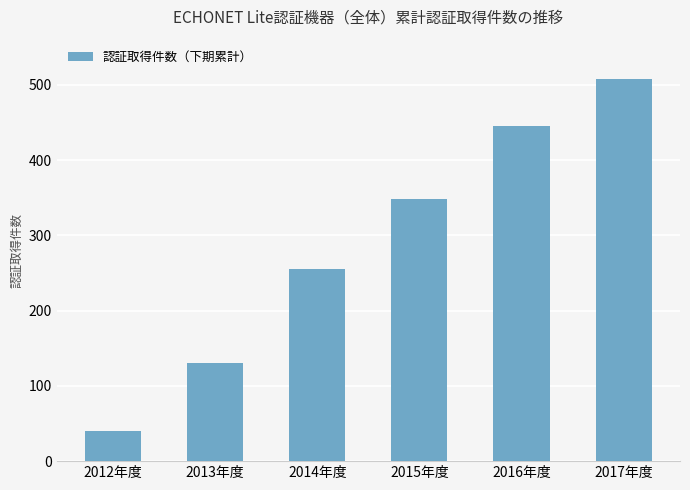

The value at 2015年度 is 125. True or false?

False